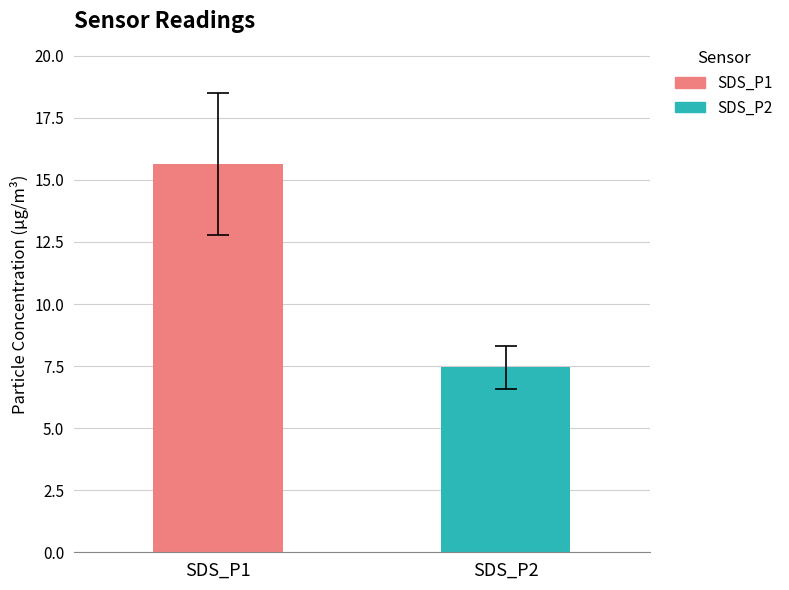

What is the minimum value shown in the chart?

7.5